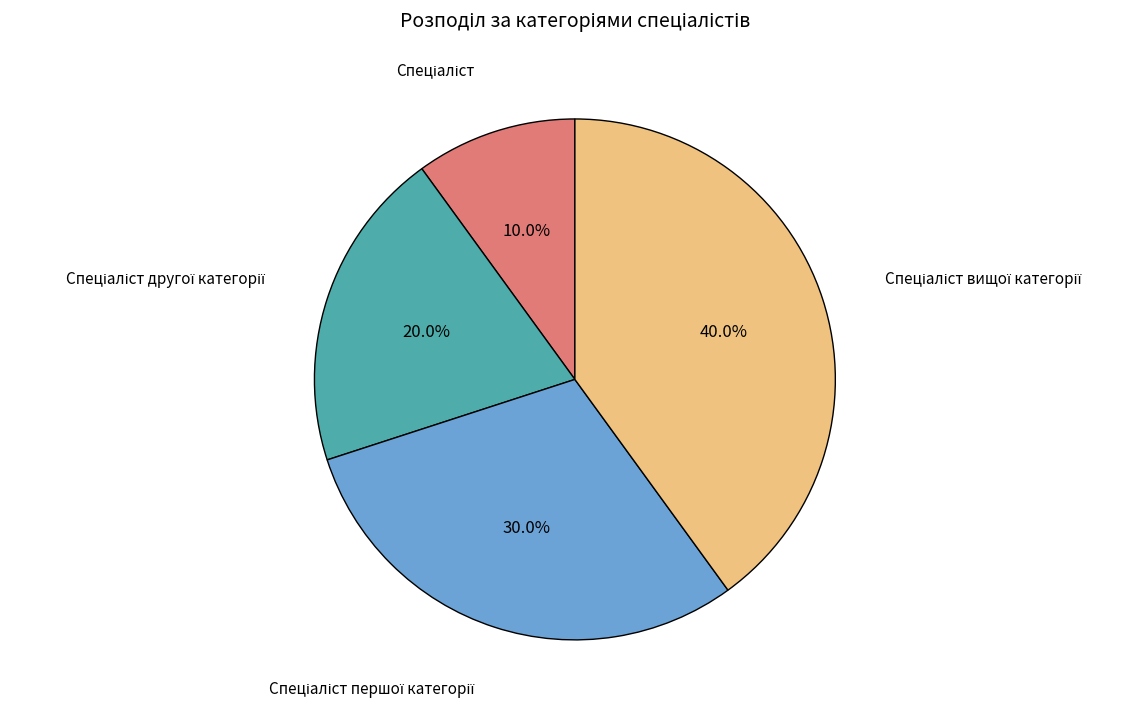

Does any single category account for the majority?

No